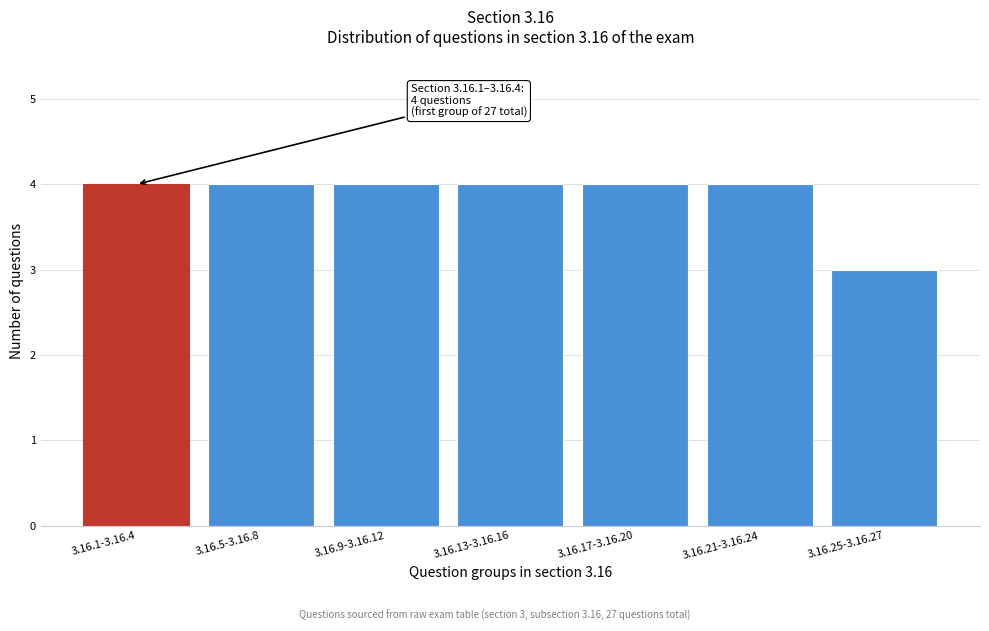

Reading left to right, extract all data points from this chart.

4	4	4	4	4	4	3